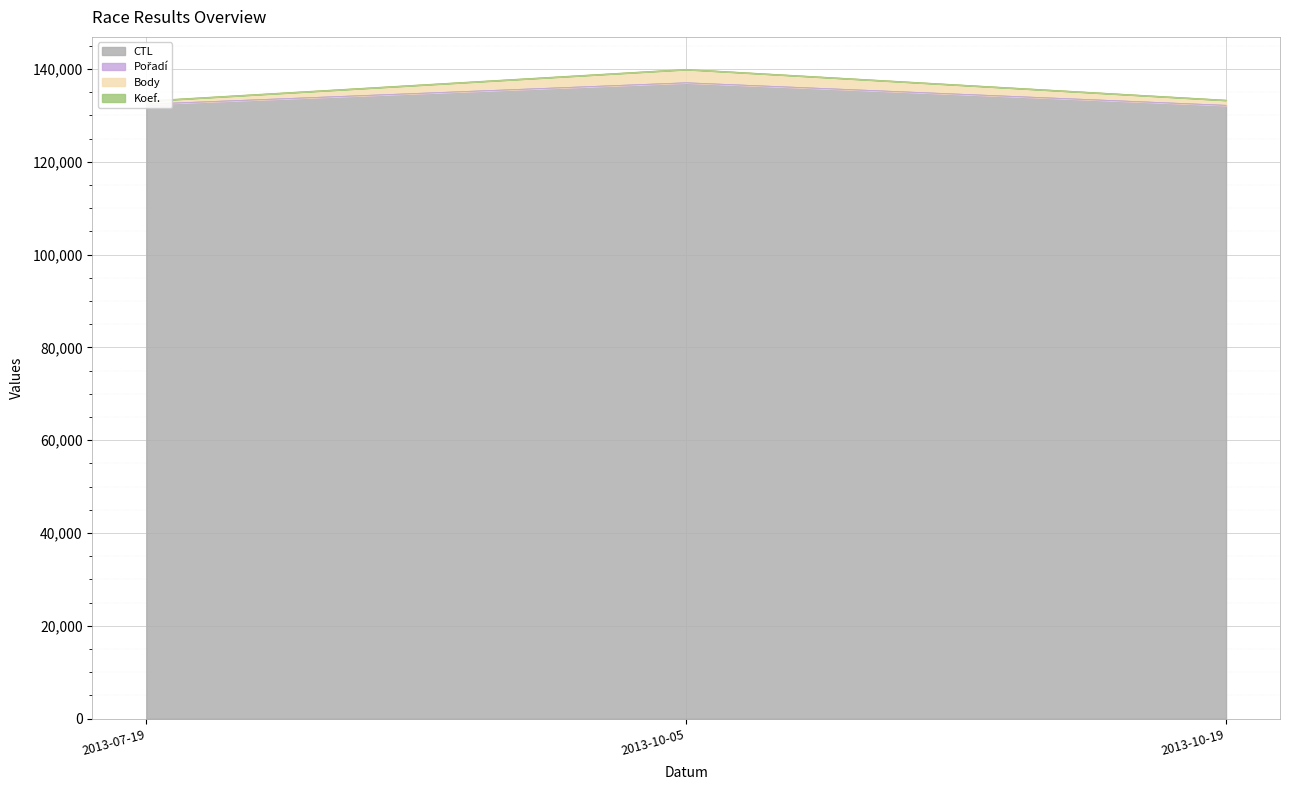

Between 2013-07-19 and 2013-10-19, which series saw the biggest shift?

CTL